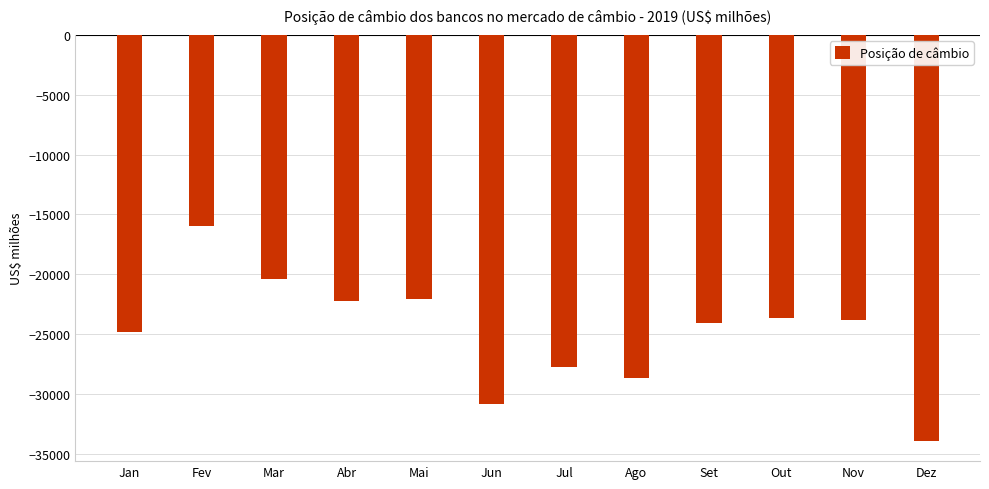

What is the difference between the values at Out and Jun?

7216.7